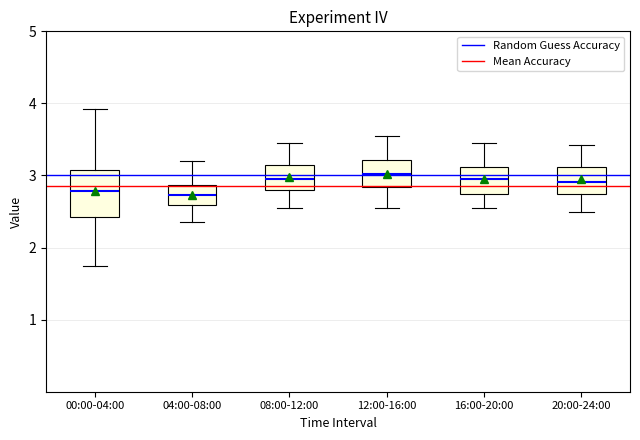

Comparing the boxes themselves (not the whiskers), which one is the tallest?

00:00-04:00